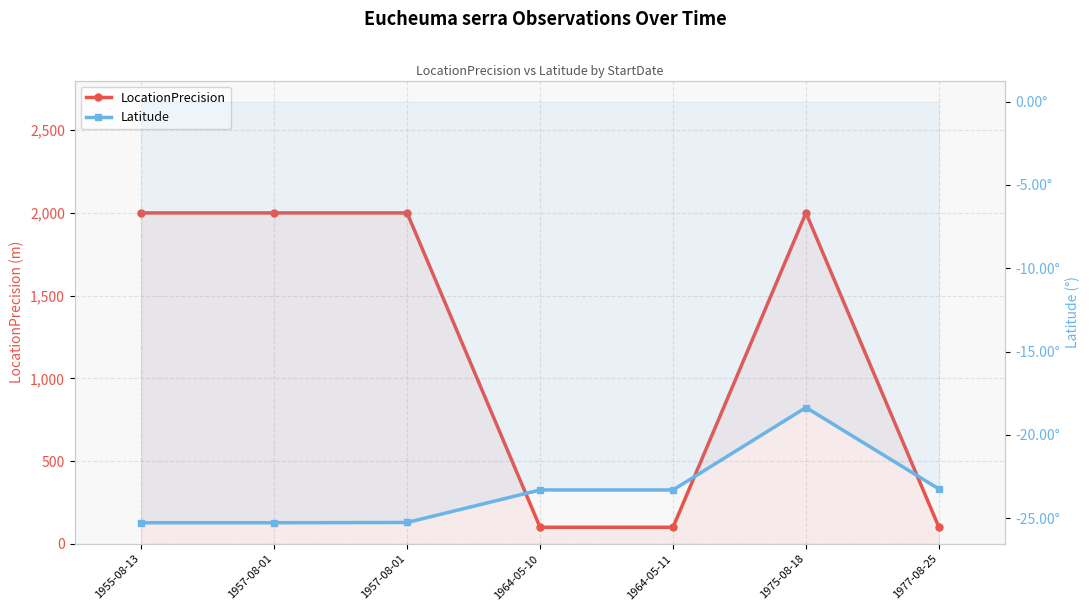

Where is Latitude nearest to the value -21?

1977-08-25